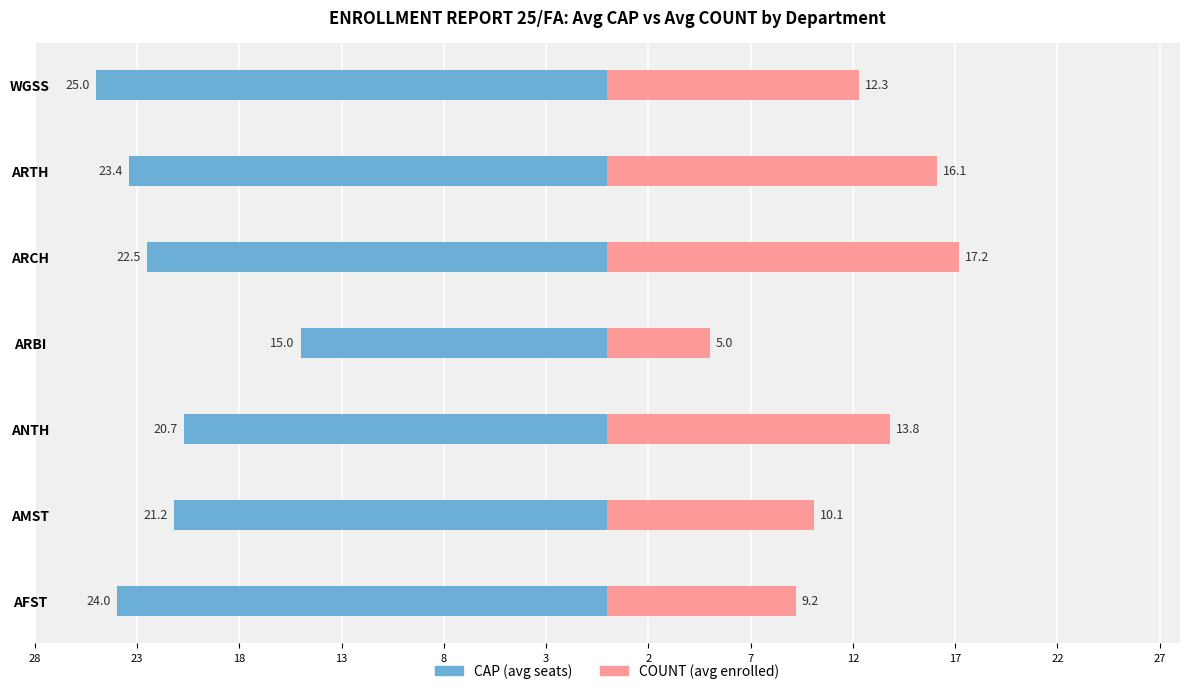

Which series changed the most between AFST and ARBI?

CAP (avg seats)